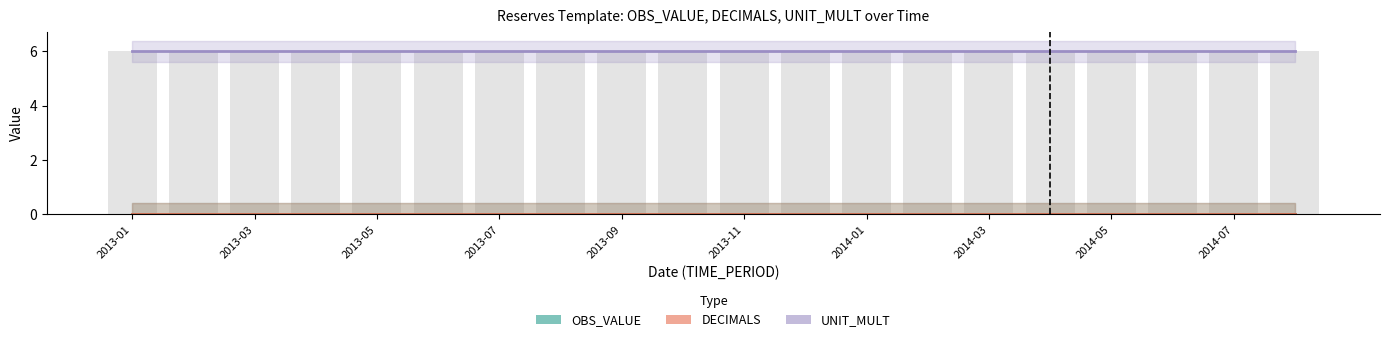

At which label does UNIT_MULT reach its minimum?

2013-01